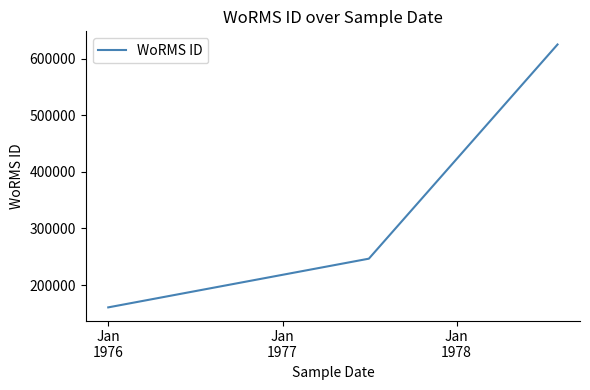

What is the difference between the second highest and minimum values?

86039